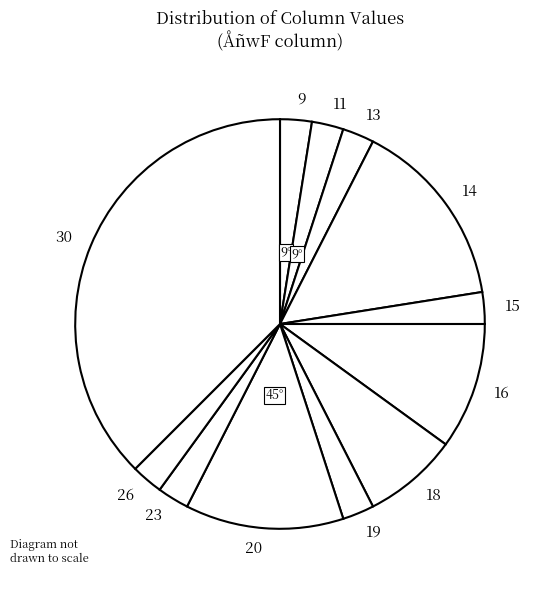

What is the largest slice in the pie chart?

30